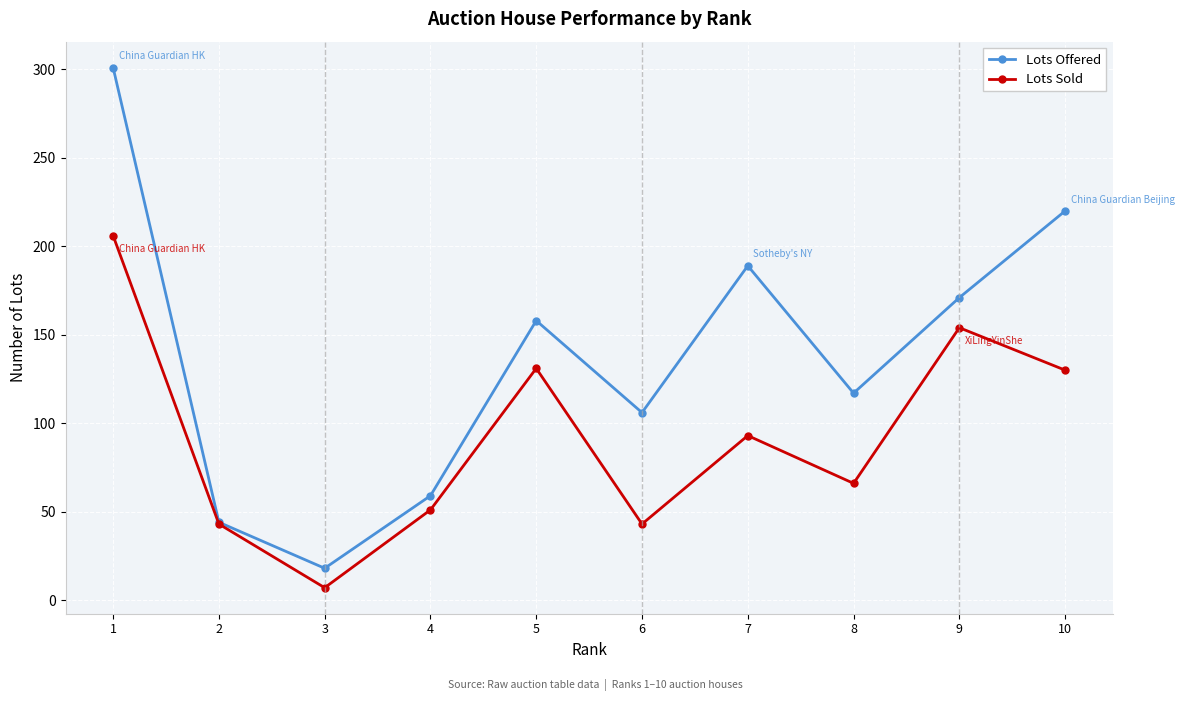

Between 4 and 6, which series saw the biggest shift?

Lots Offered